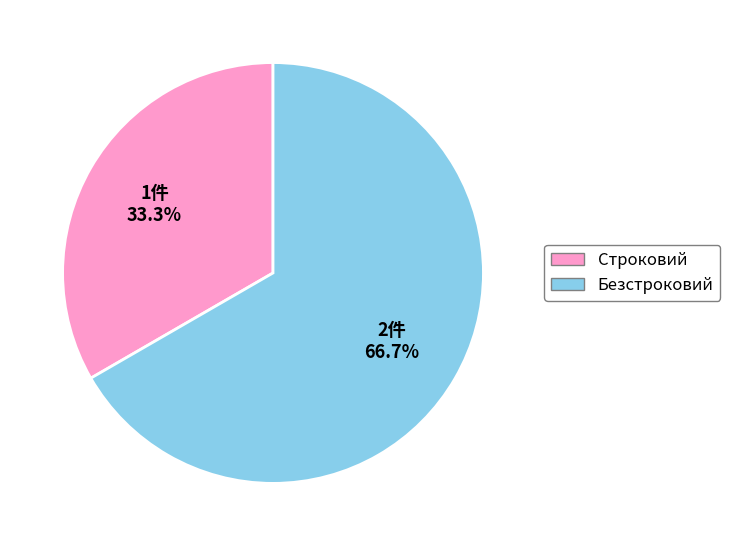

What percentage is the Строковий slice, to the nearest percent?

33%